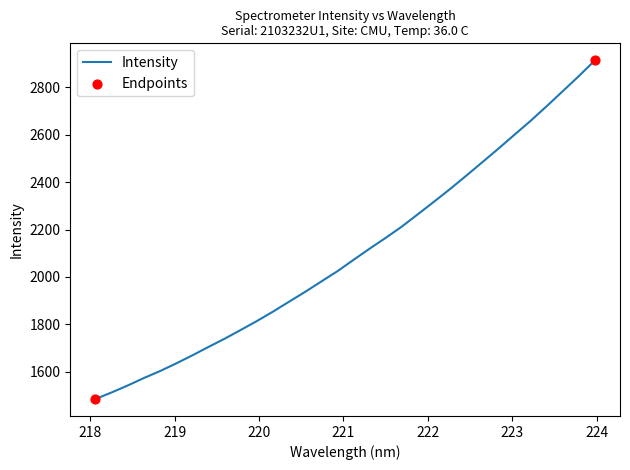

What is the smallest value displayed?

1485.4